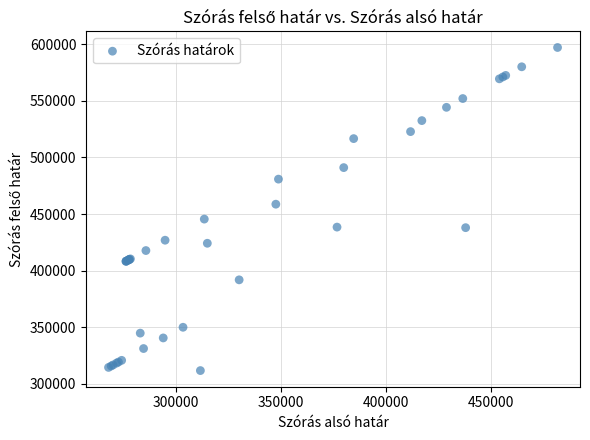

What Y value in the scatter plot is closest to 454390?

458662